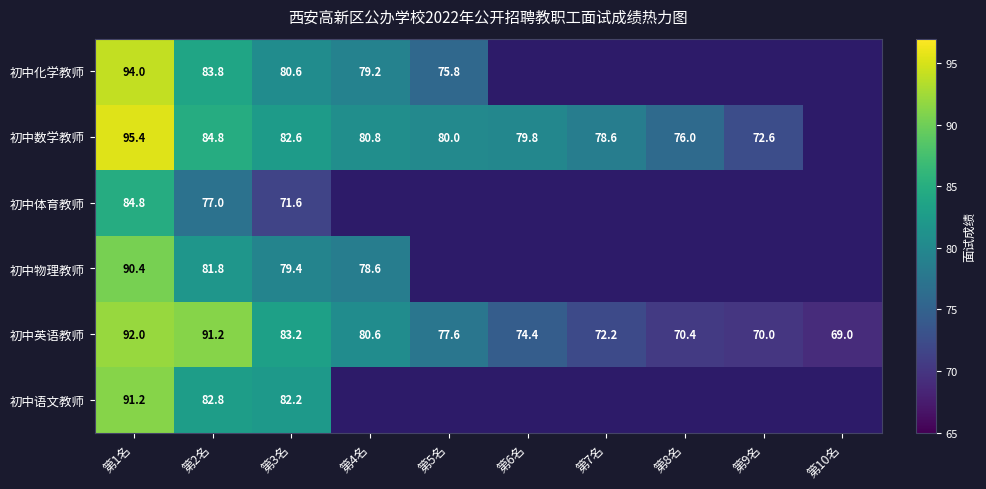

At which label does 初中英语教师 first exceed 77?

第1名